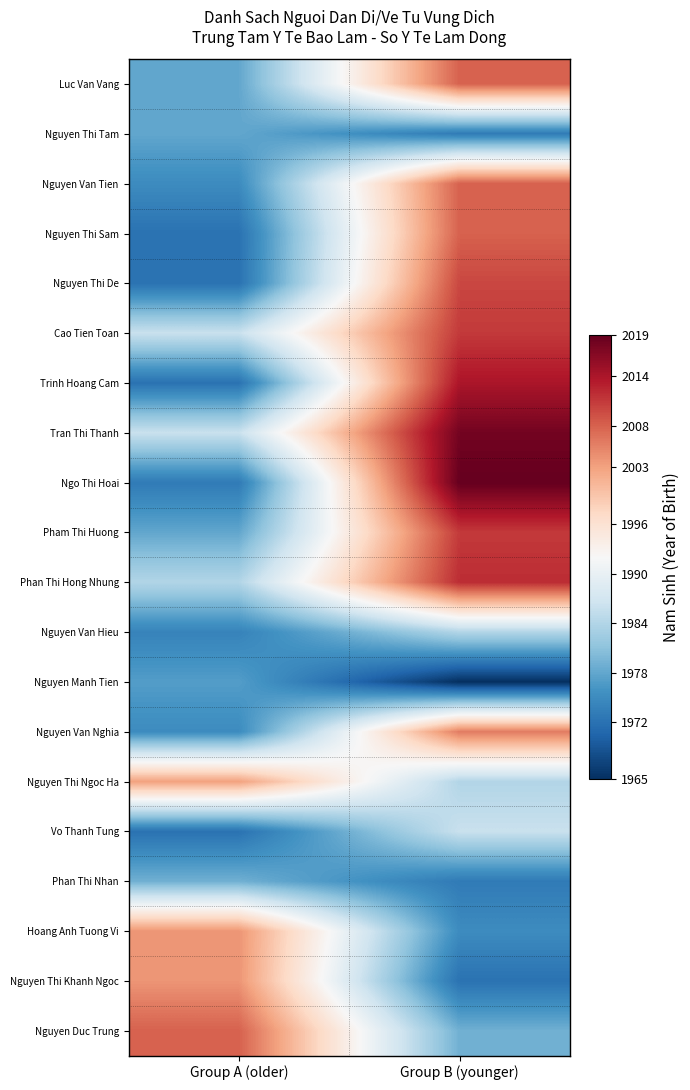

Between Group B (younger) and Group A (older), which is larger?

Group B (younger)